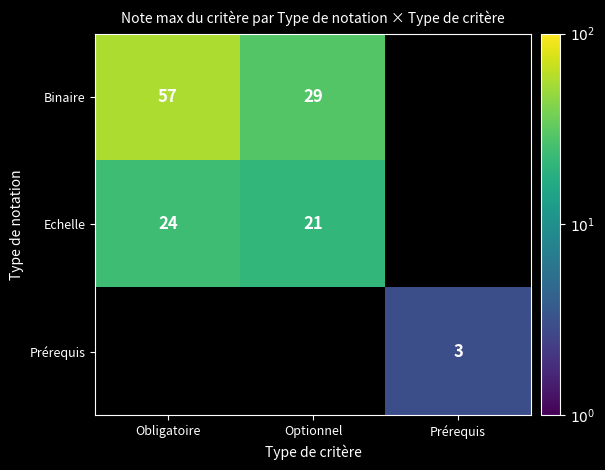

Which label corresponds to the smallest value in the chart?

Prérequis